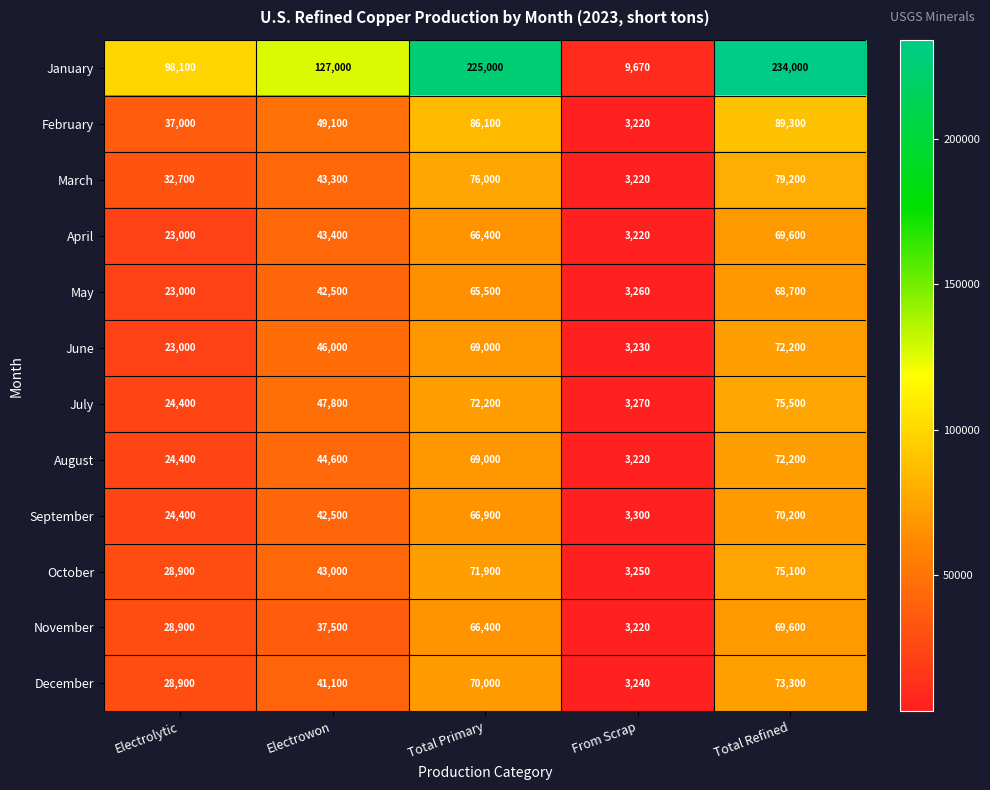

Rank the categories by February value from lowest to highest.

From Scrap, Electrolytic, Electrowon, Total Primary, Total Refined